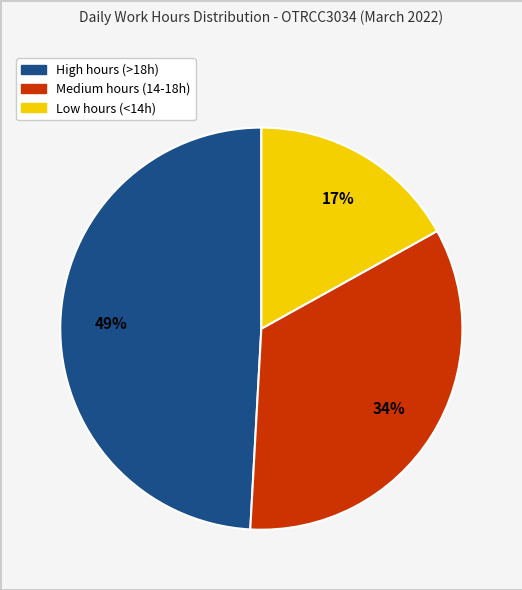

To the nearest percent, what is the average slice percentage?

33%